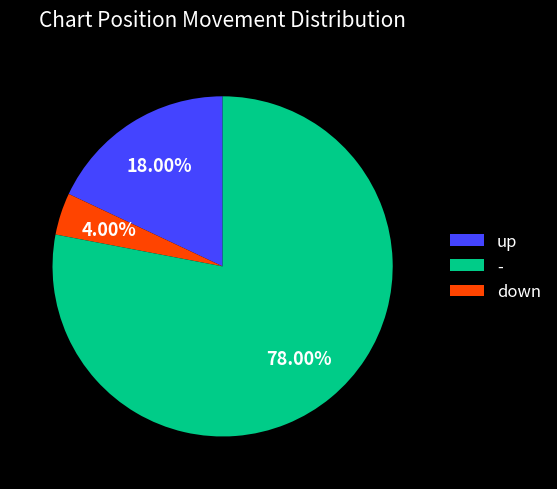

Is there a majority slice in this chart?

Yes